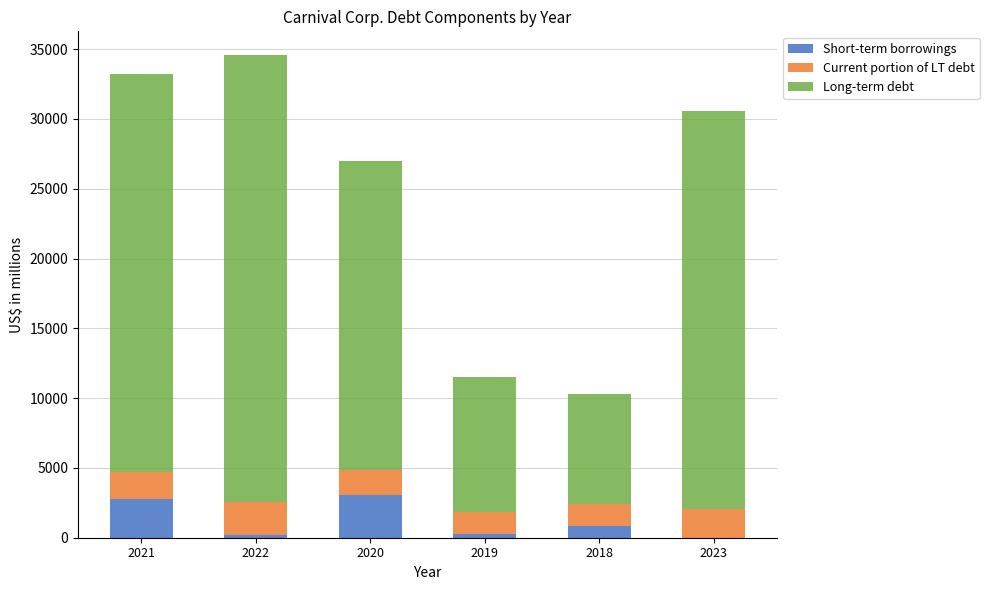

True or false: Short-term borrowings has a value of 231 at 2019.

True